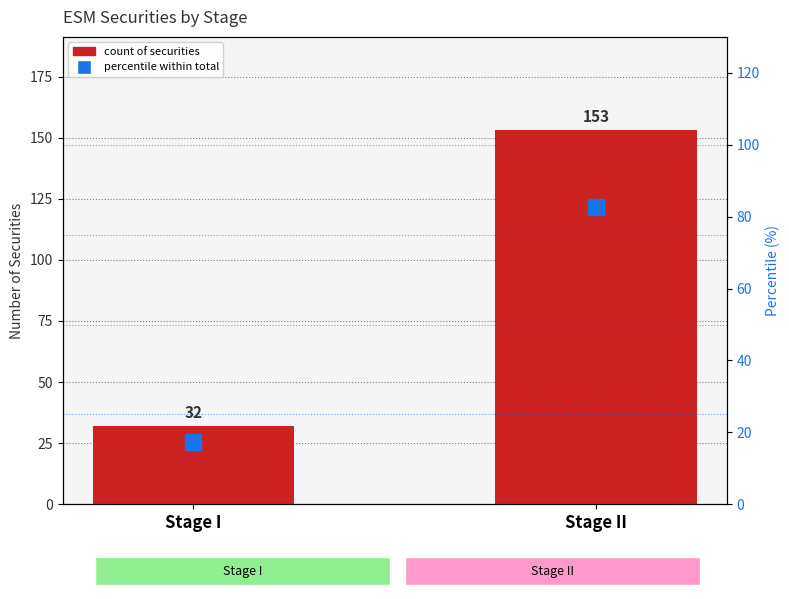

What is the average value of the count of securities series?

92.5